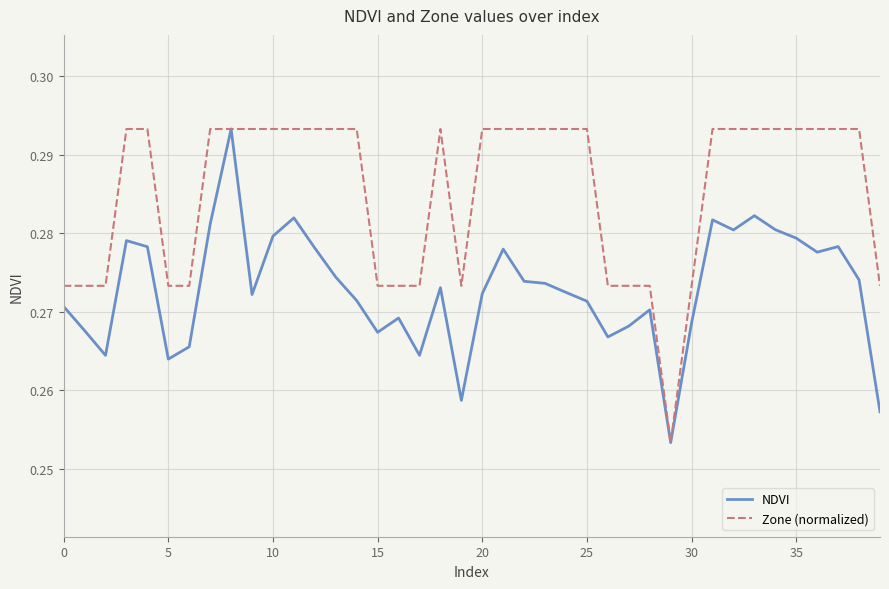

Which series has the largest total across all categories?

Zone (normalized)